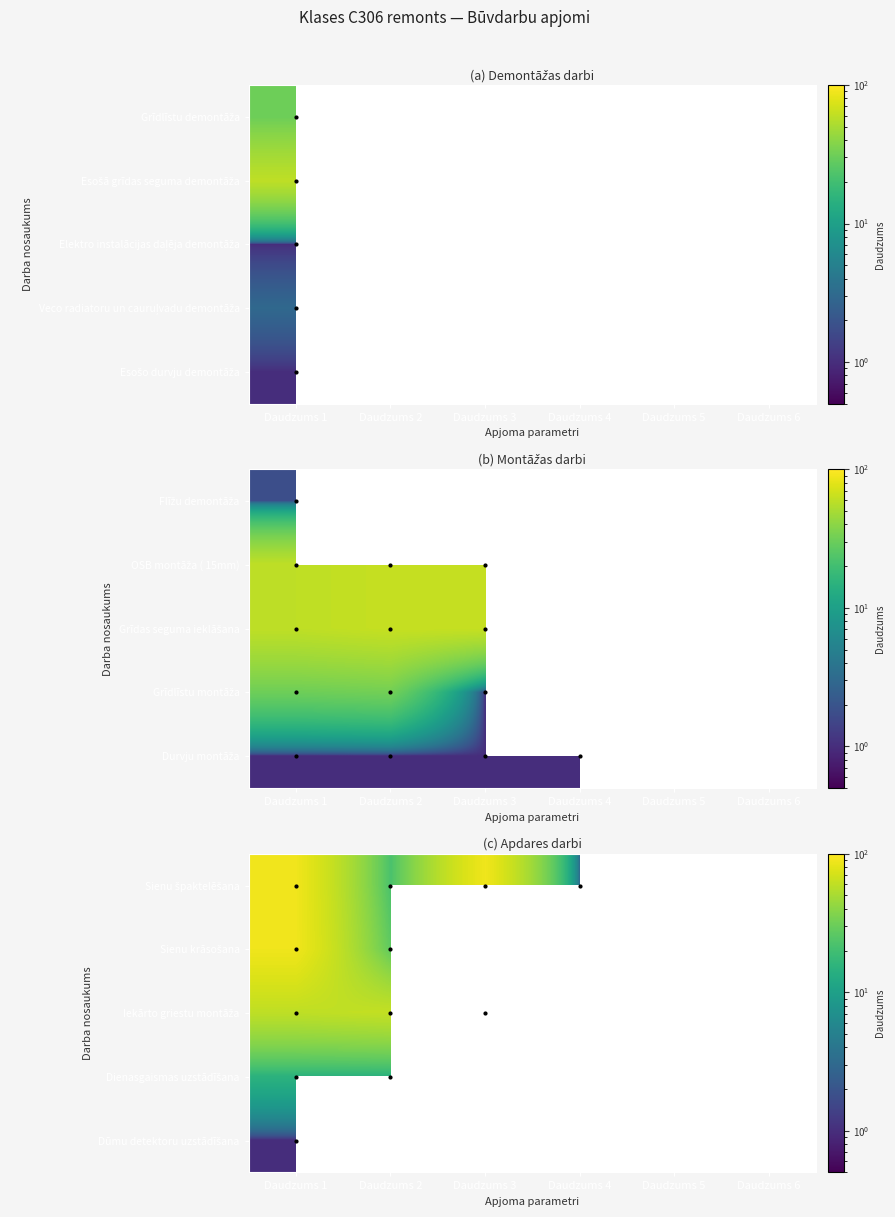

How many data points does each series have?

6